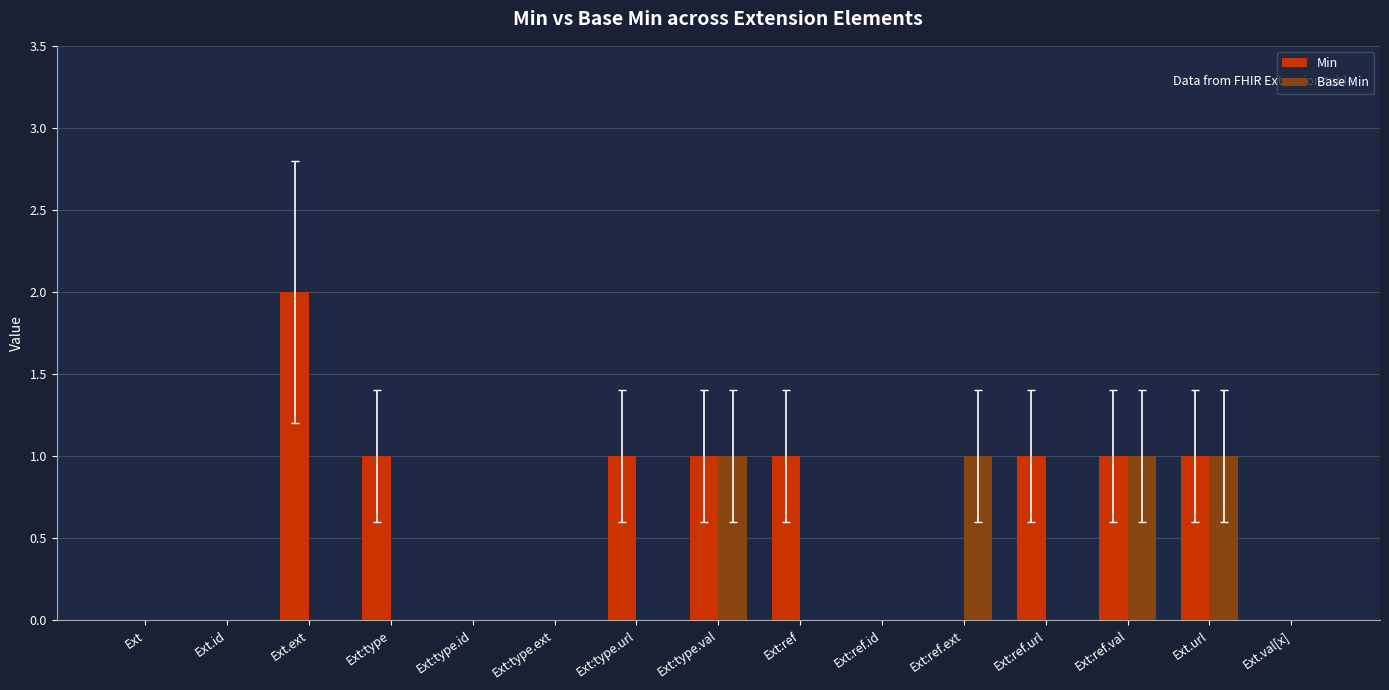

What is the sum of all Min values?

9